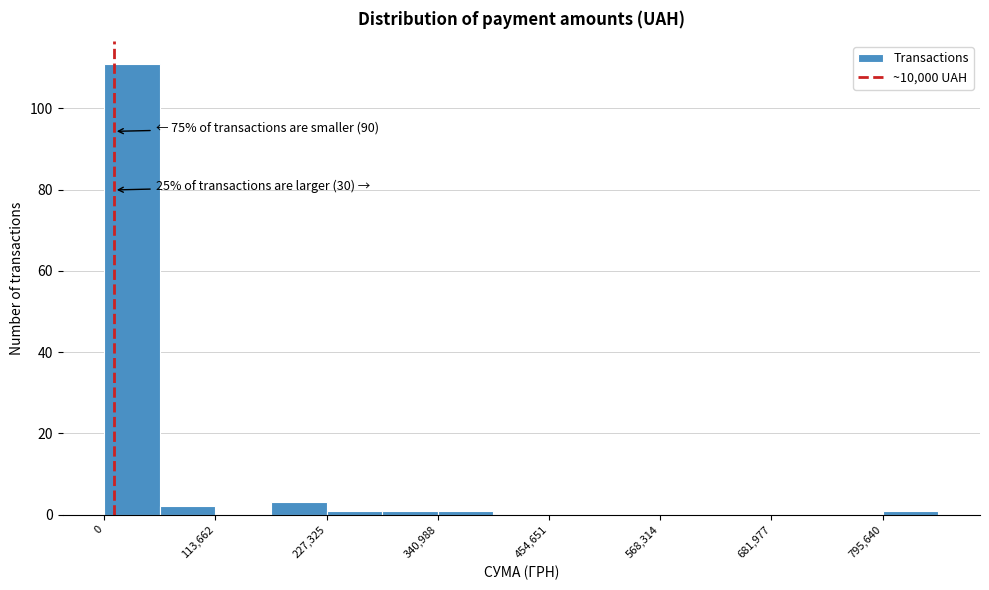

Read against the x-axis, roughly where is the centre of the tallest bar?

20000